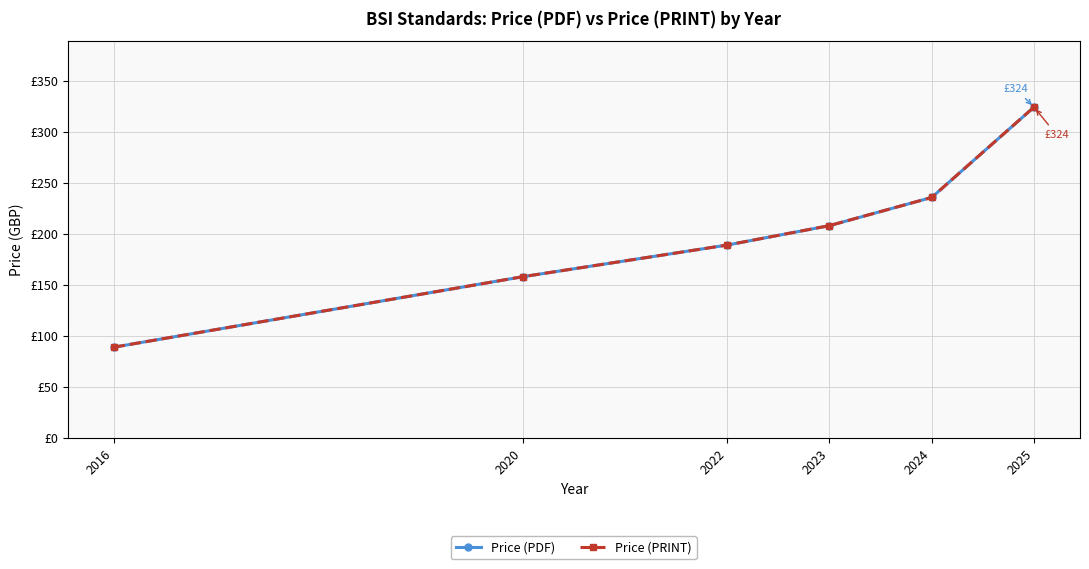

At which label does Price (PDF) first exceed 208?

2024